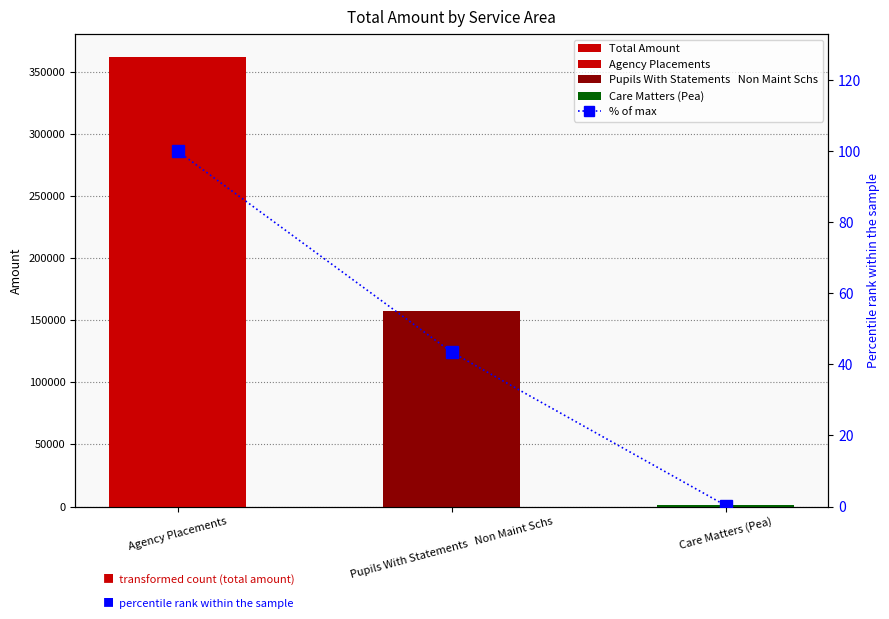

Where is % of max nearest to the value 50?

Pupils With Statements   Non Maint Schs